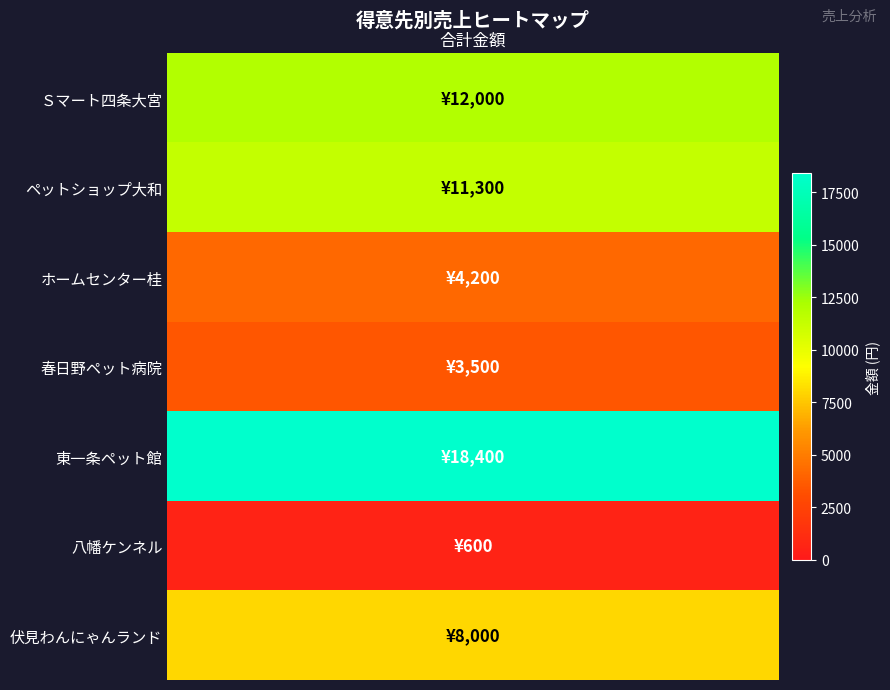

At which label is the value closest to 9500?

伏見わんにゃんランド